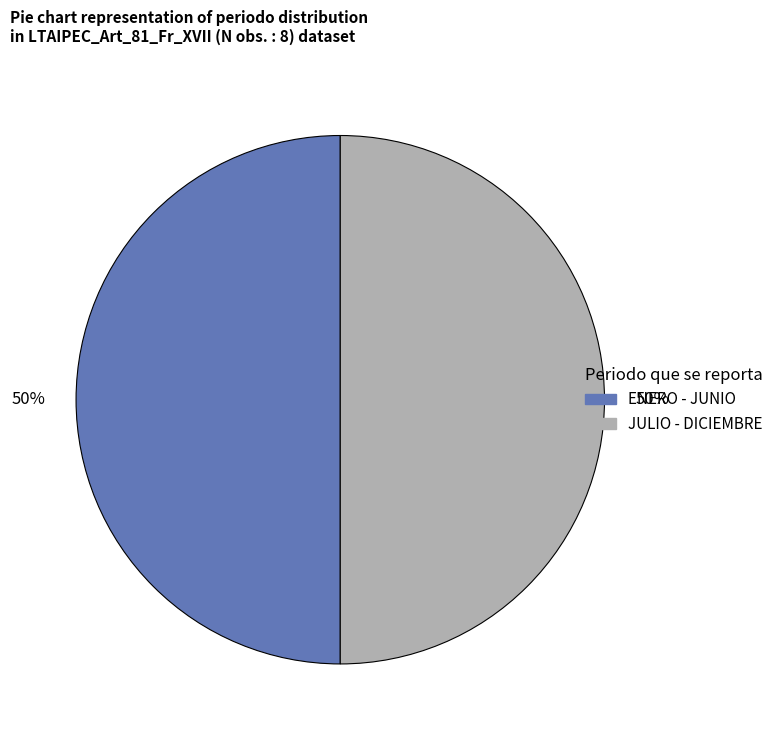

To the nearest percent, what is the average slice percentage?

50%